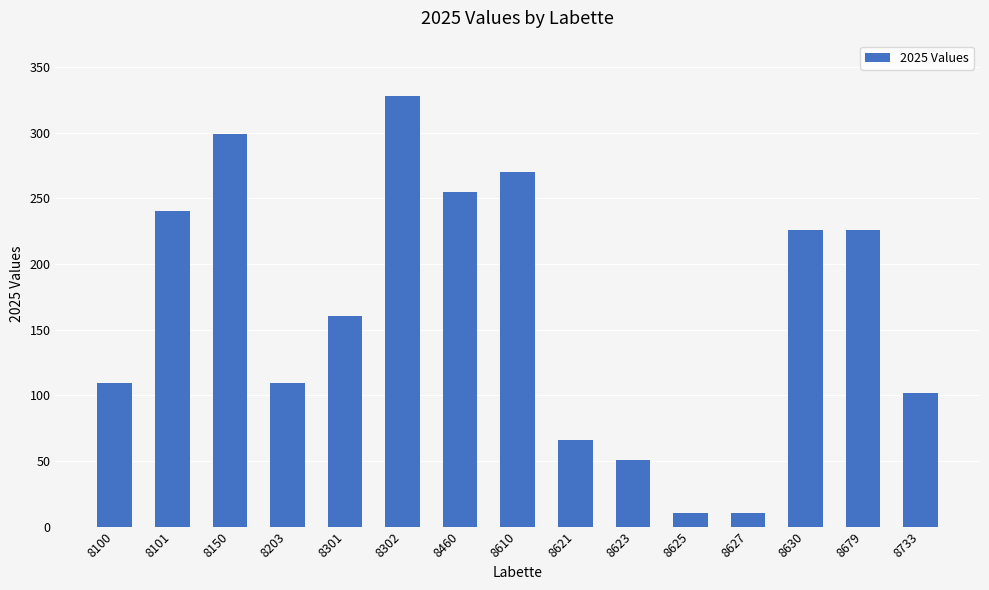

What is the change in value from 8203 to 8302?

+219